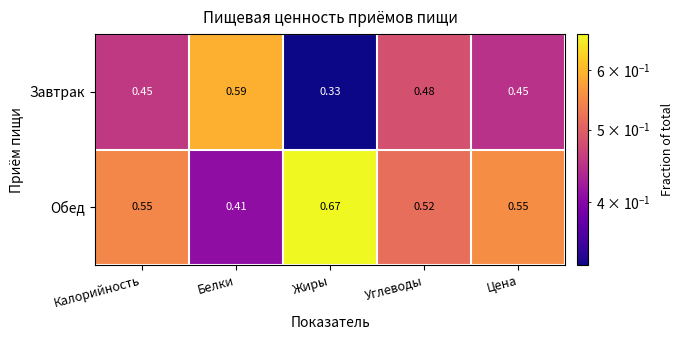

Which category has the lowest value across all series?

Жиры